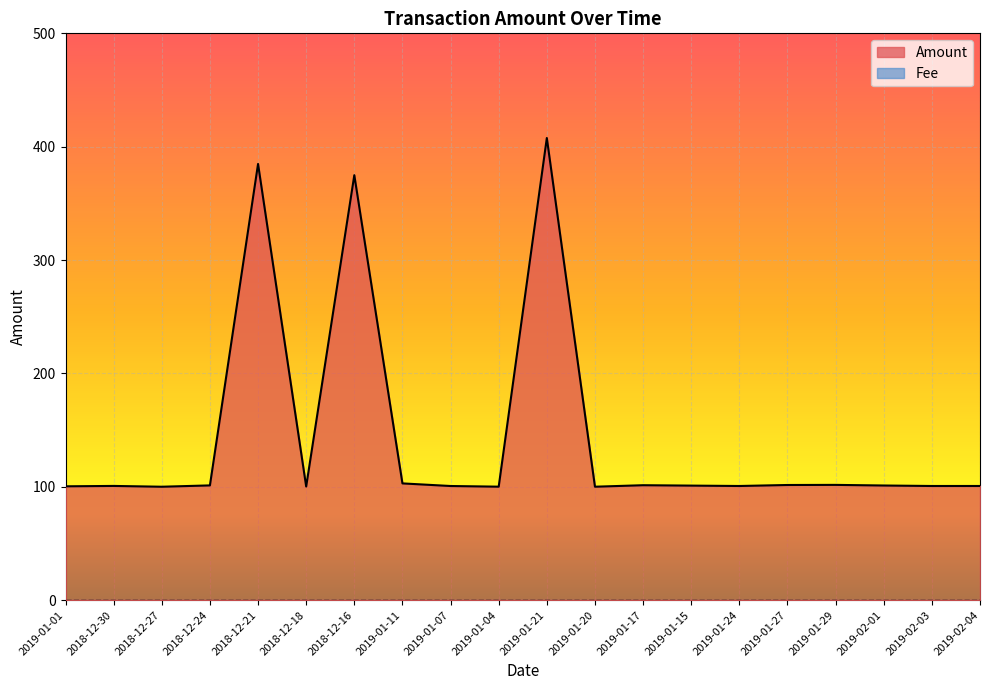

Which category has the highest value across all series?

2019-01-21